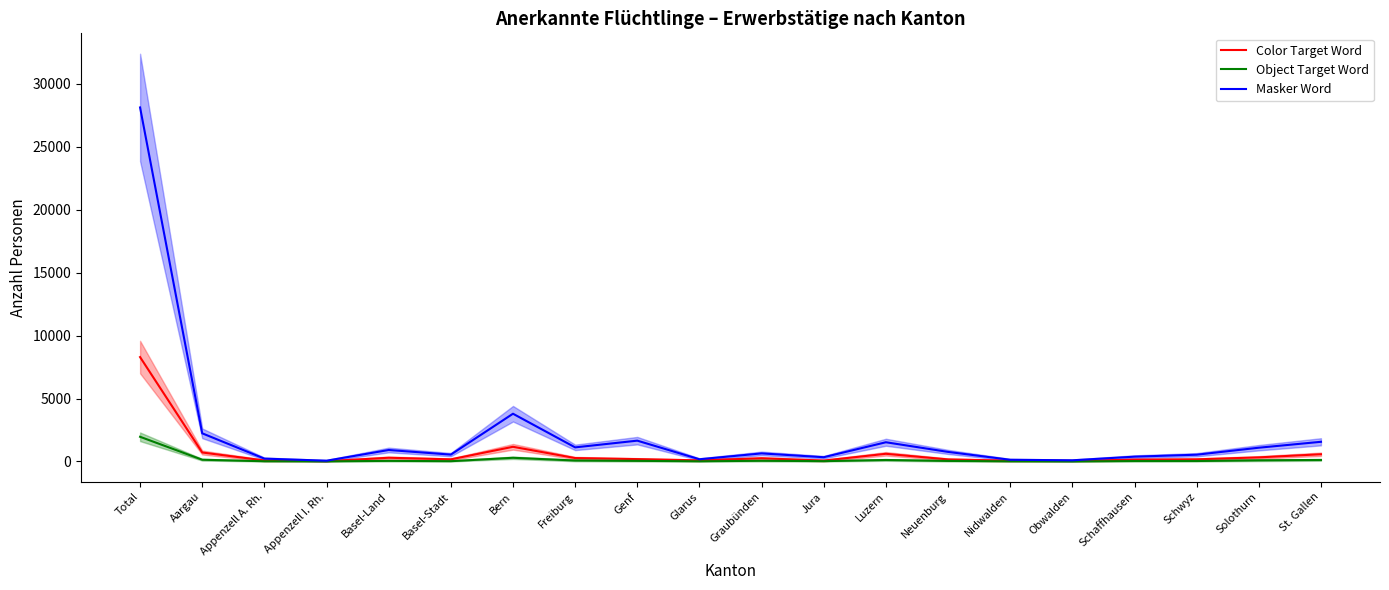

At which label is Object Target Word closest to 982?

Bern